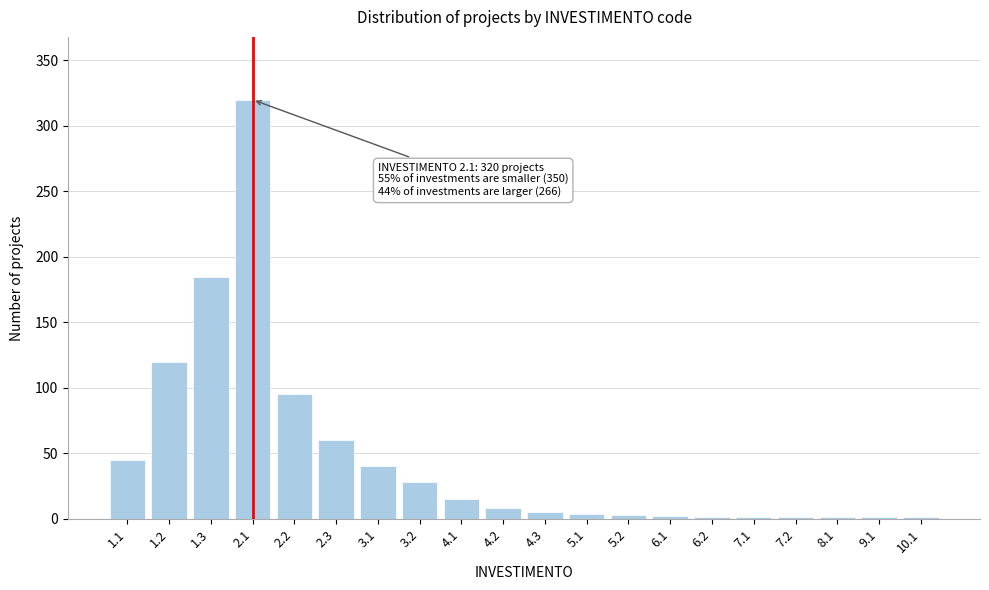

Is it true that the value at 1.1 is 45?

True